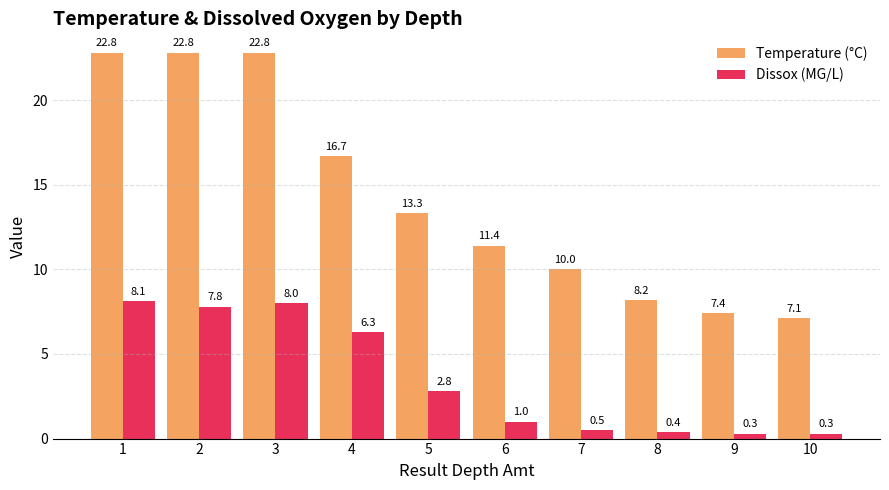

Between 7 and 9, which series saw the biggest shift?

Temperature (°C)